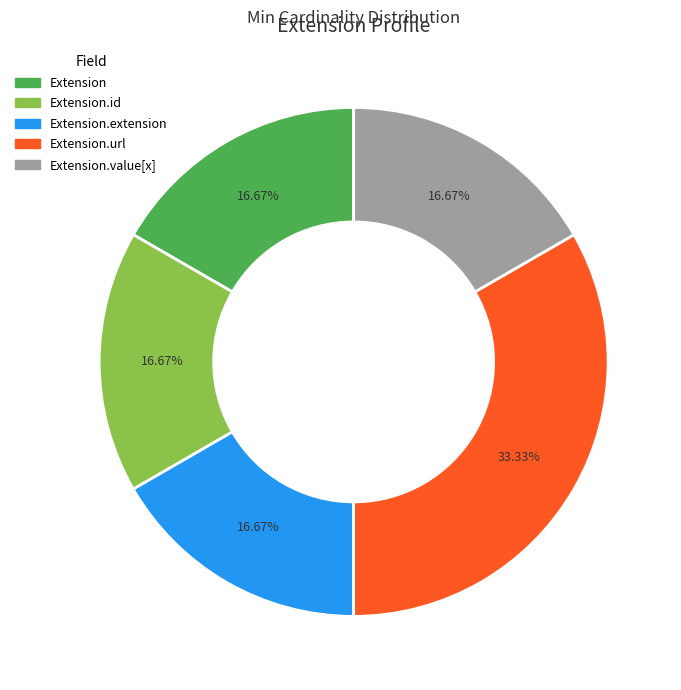

Does any single category account for the majority?

No